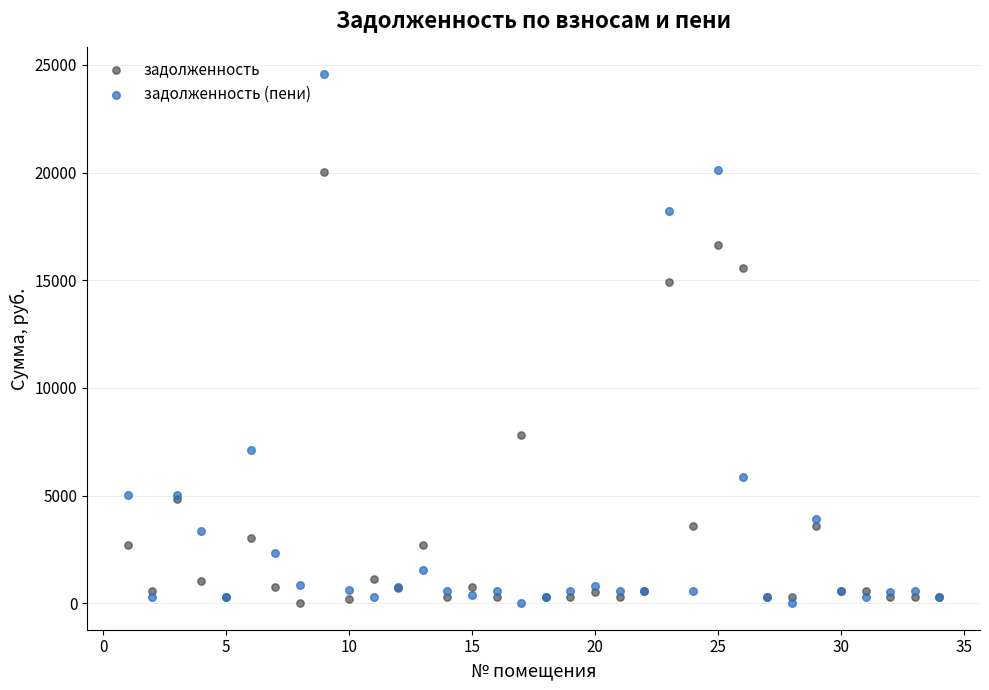

In the задолженность (пени) series, what Y value is closest to 12289?

7110.8